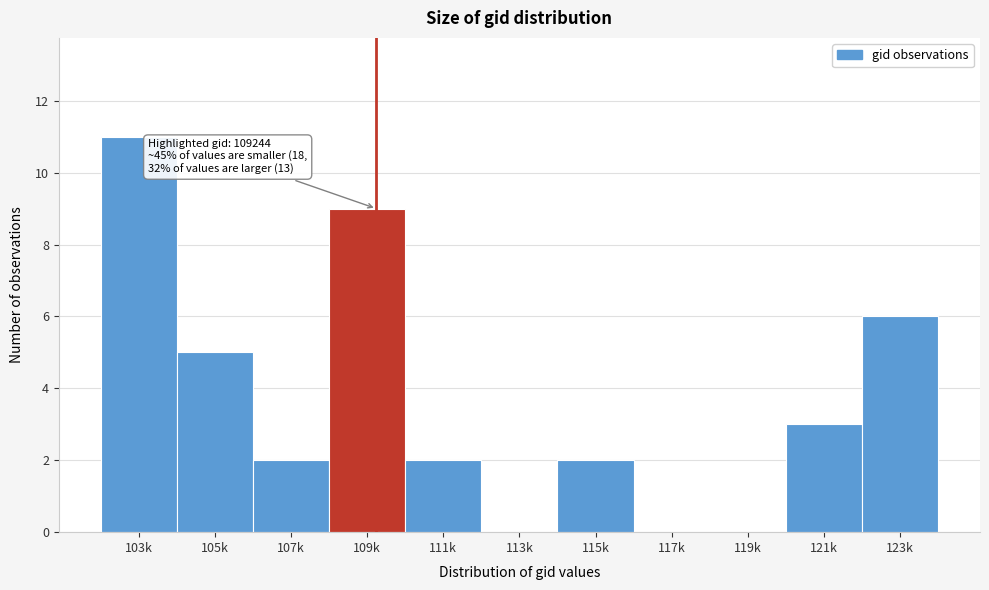

Reading left to right, what are all the values shown in this chart?

103k=11	105k=5	107k=2	109k=9	111k=2	113k=0	115k=2	117k=0	119k=0	121k=3	123k=6